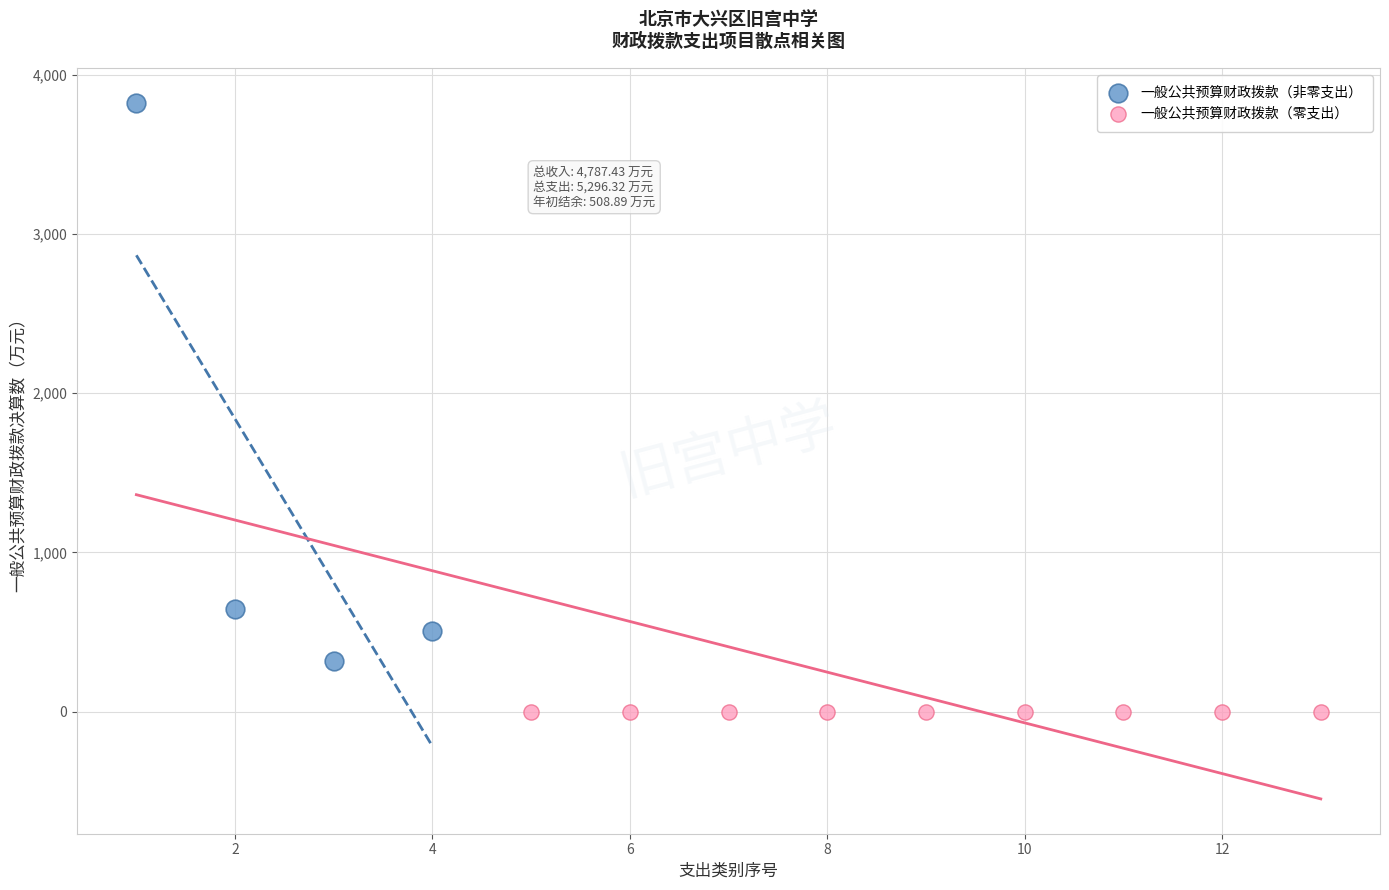

Which series contains the lowest Y value?

一般公共预算财政拨款（零支出）